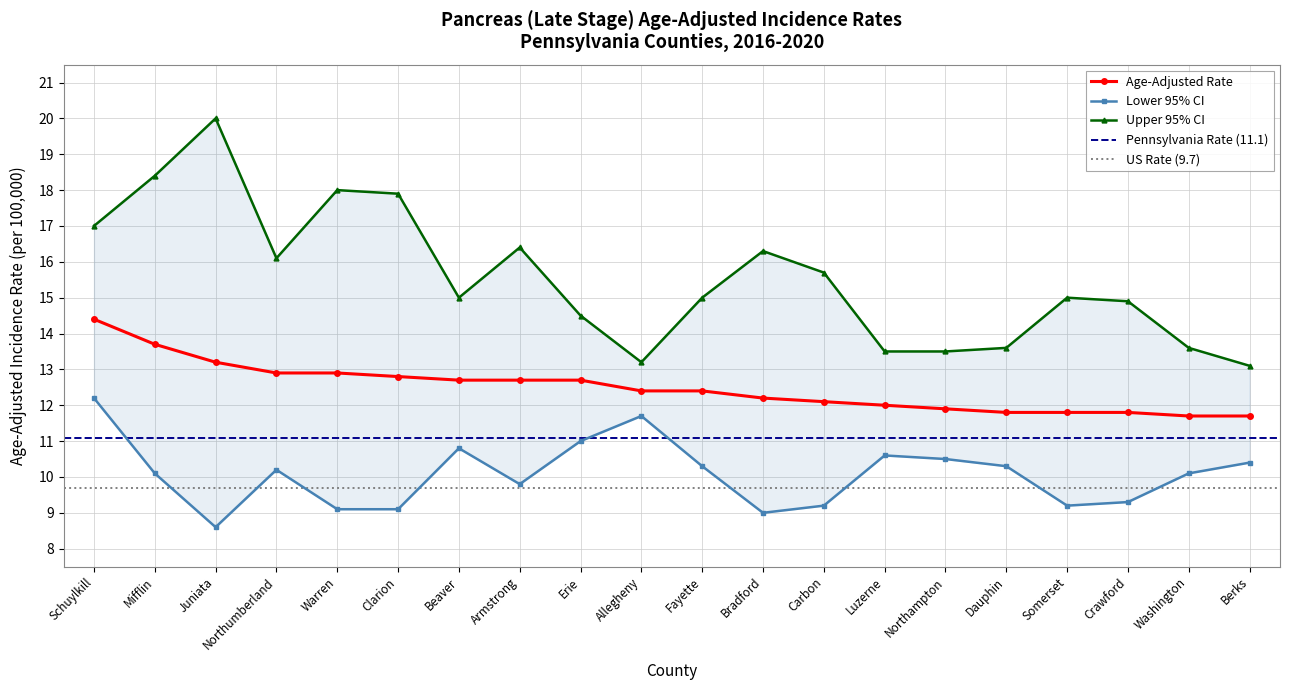

What is the maximum value shown in the chart?

20.0